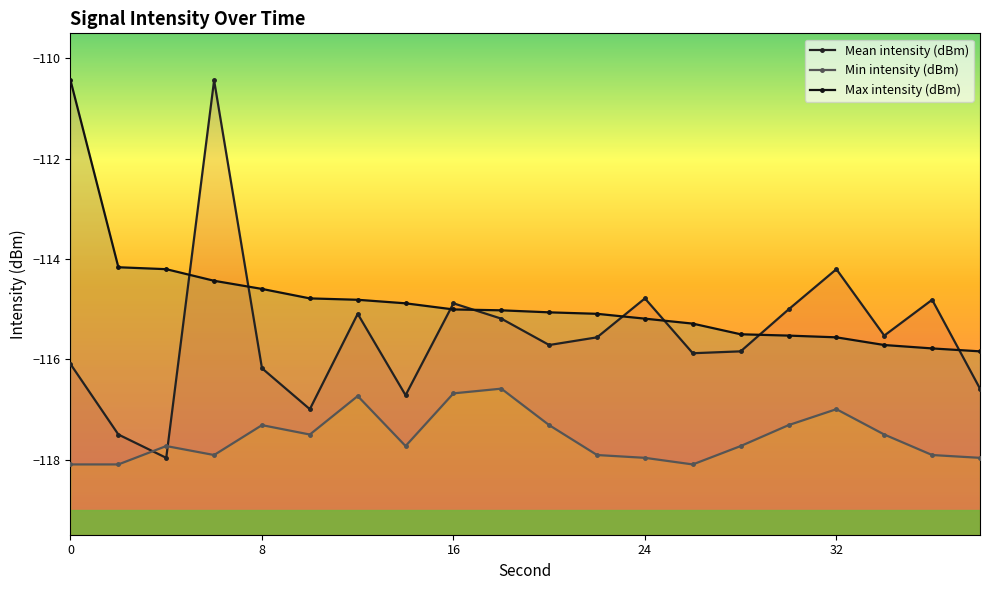

Which series has the widest spread of values?

Mean intensity (dBm)